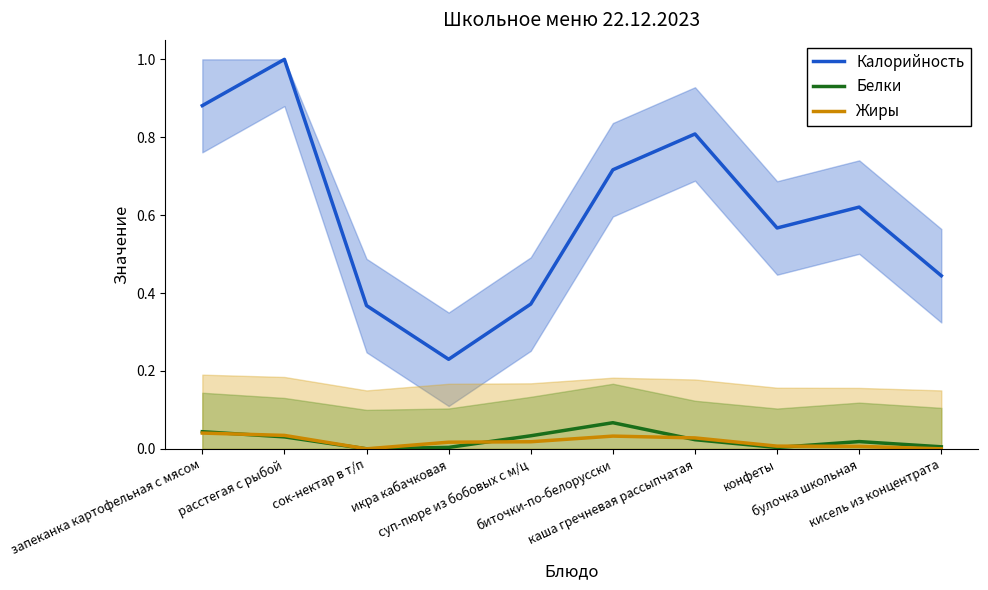

The value of Жиры at сок-нектар в т/п is 0.0. True or false?

True